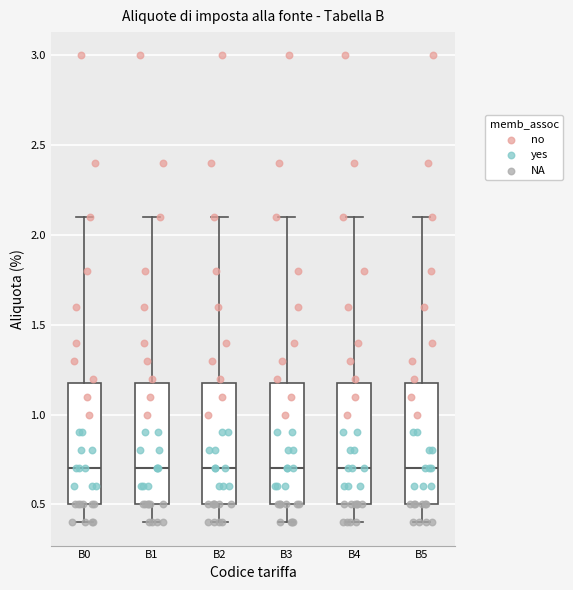

Reading left to right, transcribe this box plot: for each box, give where its median line is, the range the box spans, and where its two whiskers end, as read against the y-axis. The values are not printed on the chart, so give them approximately, as read against the axis.

B0: median 0.7, box 0.5 to 1.2, whiskers 0.4 to 2.1
B1: median 0.7, box 0.5 to 1.2, whiskers 0.4 to 2.1
B2: median 0.7, box 0.5 to 1.2, whiskers 0.4 to 2.1
B3: median 0.7, box 0.5 to 1.2, whiskers 0.4 to 2.1
B4: median 0.7, box 0.5 to 1.2, whiskers 0.4 to 2.1
B5: median 0.7, box 0.5 to 1.2, whiskers 0.4 to 2.1